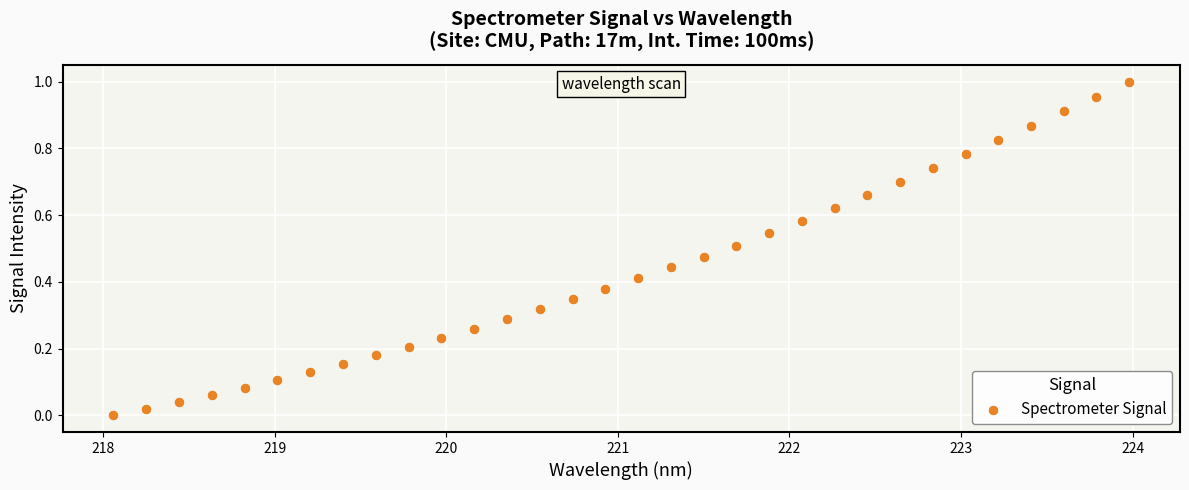

What is the range of X values (max minus min)?

5.9